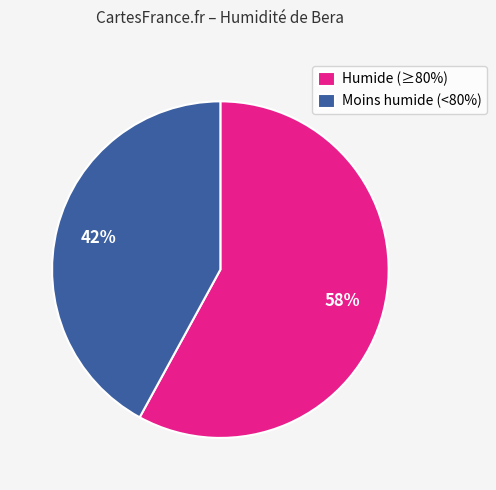

To the nearest percent, what percentage of the pie is Moins humide (<80%)?

42%